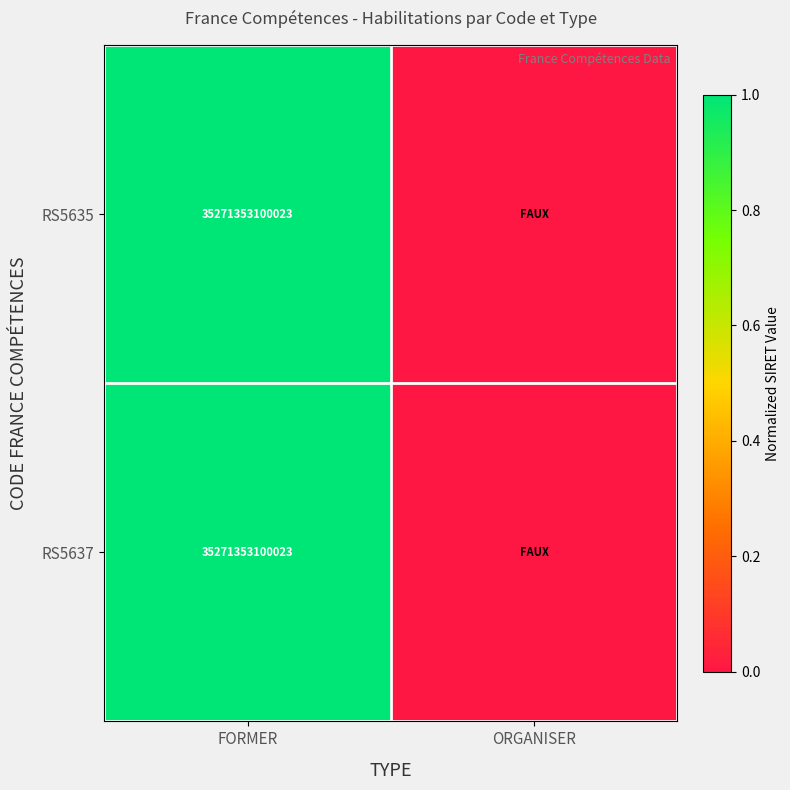

Is it true that RS5637 equals 35271353100023 at FORMER?

True